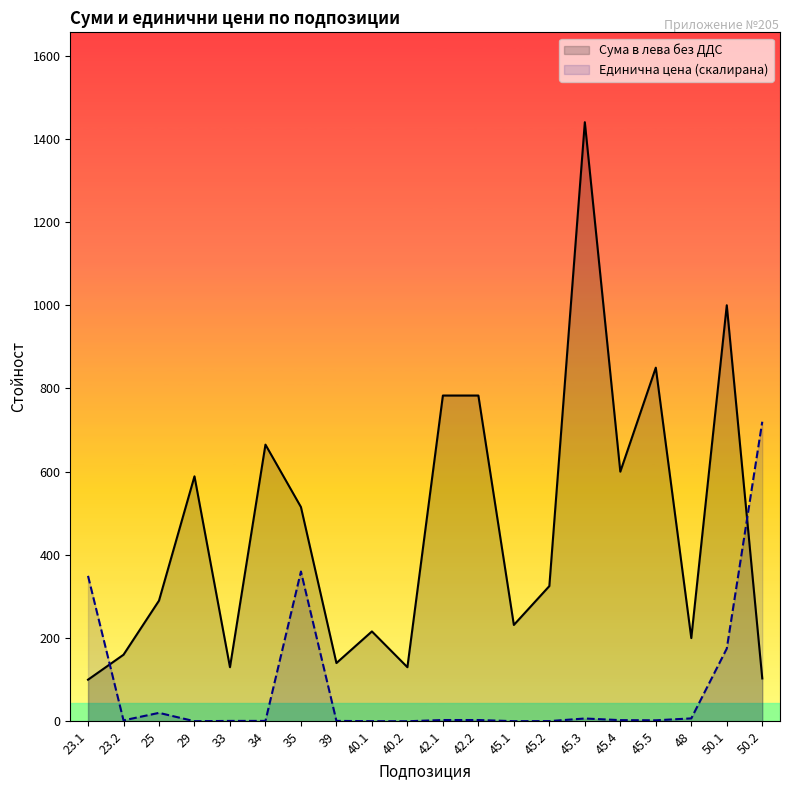

At which category is the sum across all series the highest?

45.3